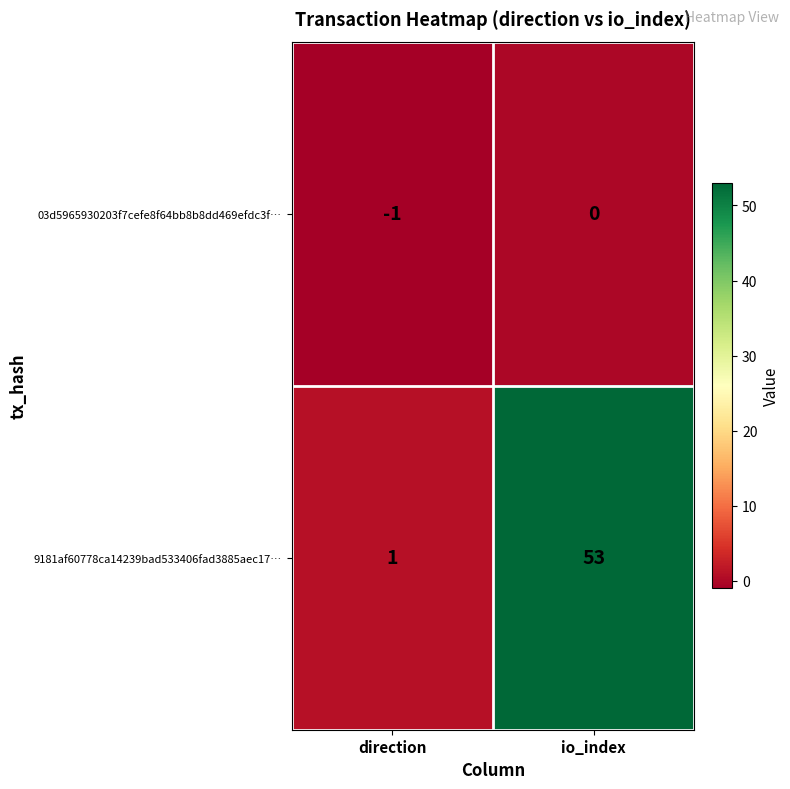

List the labels in order of 03d5965930203f7cefe8f64bb8b8dd469efdc3f… value, smallest first.

direction, io_index